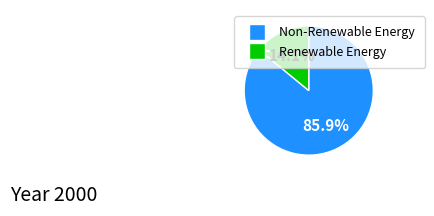

Does any single category account for the majority?

Yes